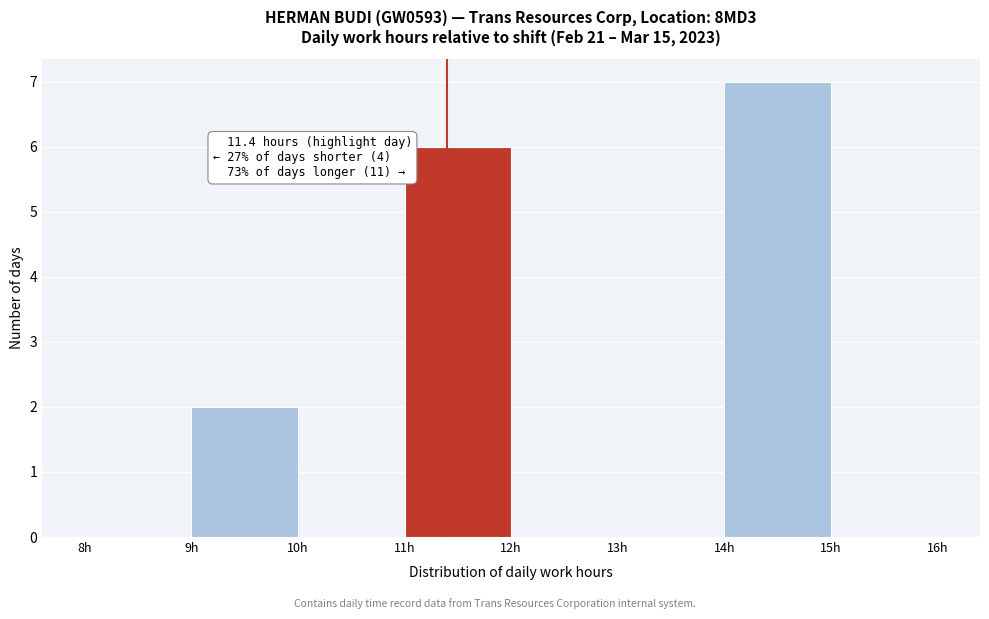

Which range on the x-axis has the tallest bar?

14 to 15